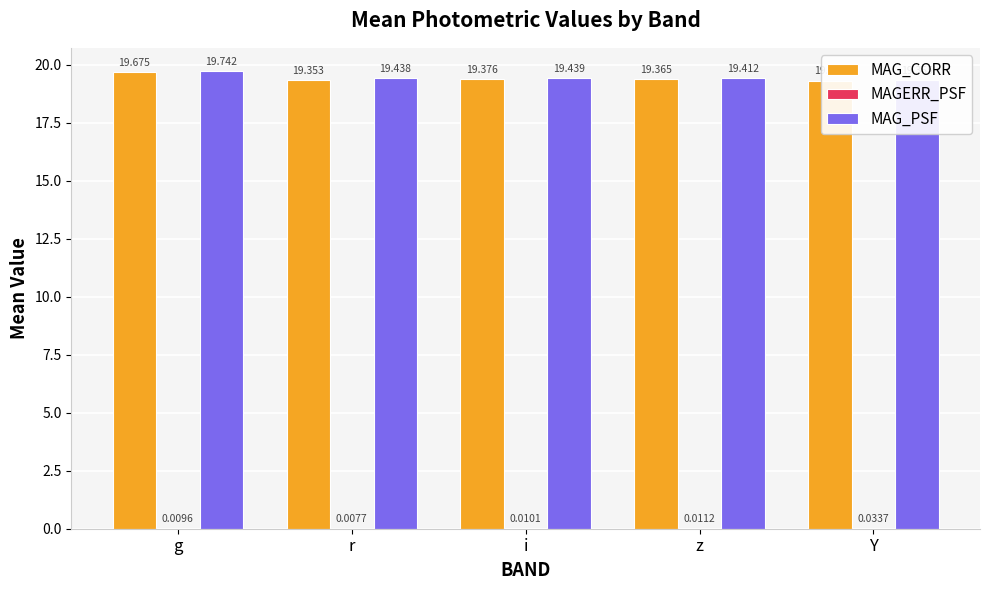

Between z and r, which is larger?

z